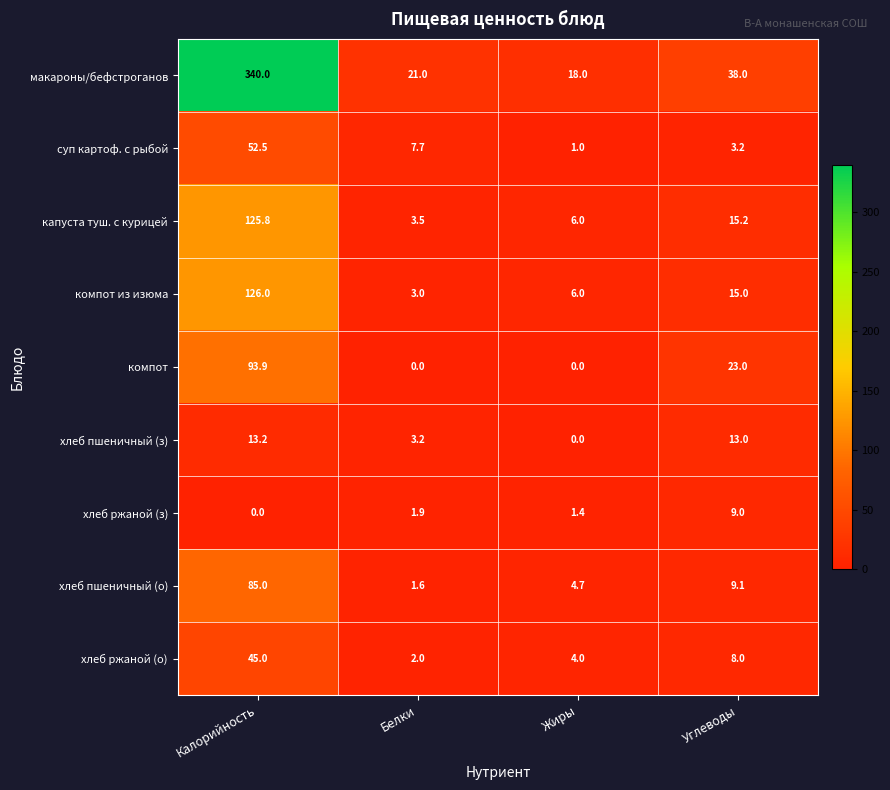

Between Калорийность and Жиры, which series saw the biggest shift?

макароны/бефстроганов